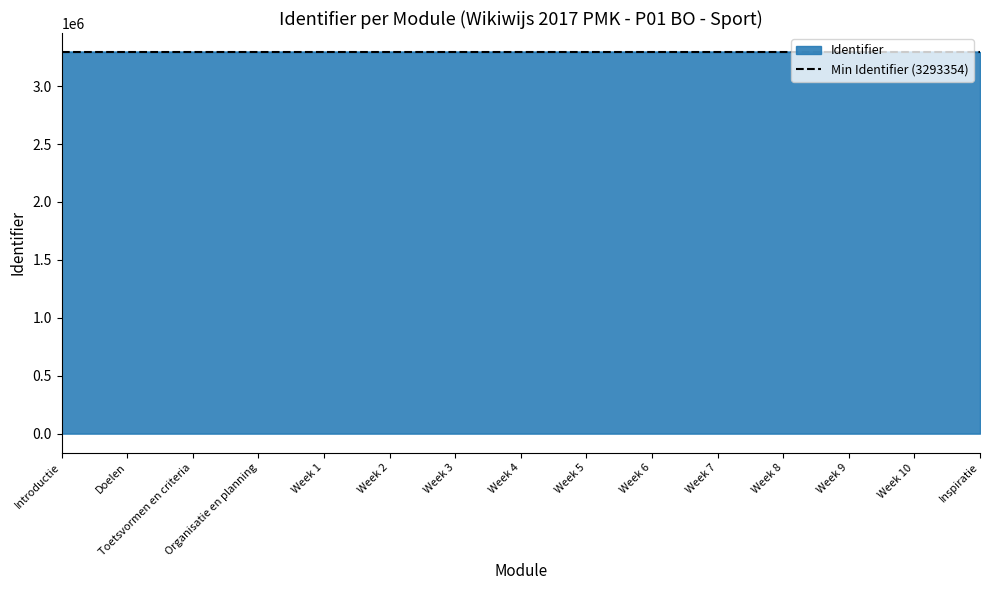

What is the sum of the values at Week 8 and Week 3?

6586740